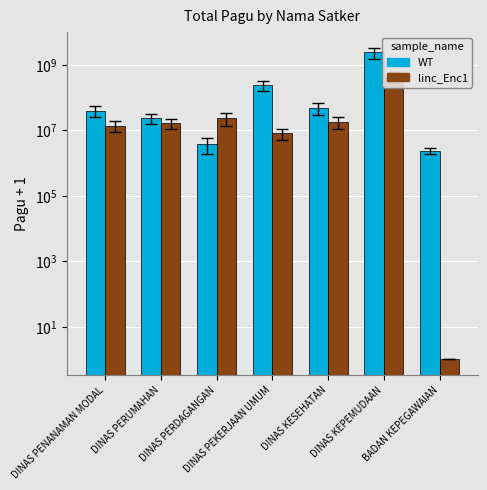

How many data points in WT are above 40295001?

3